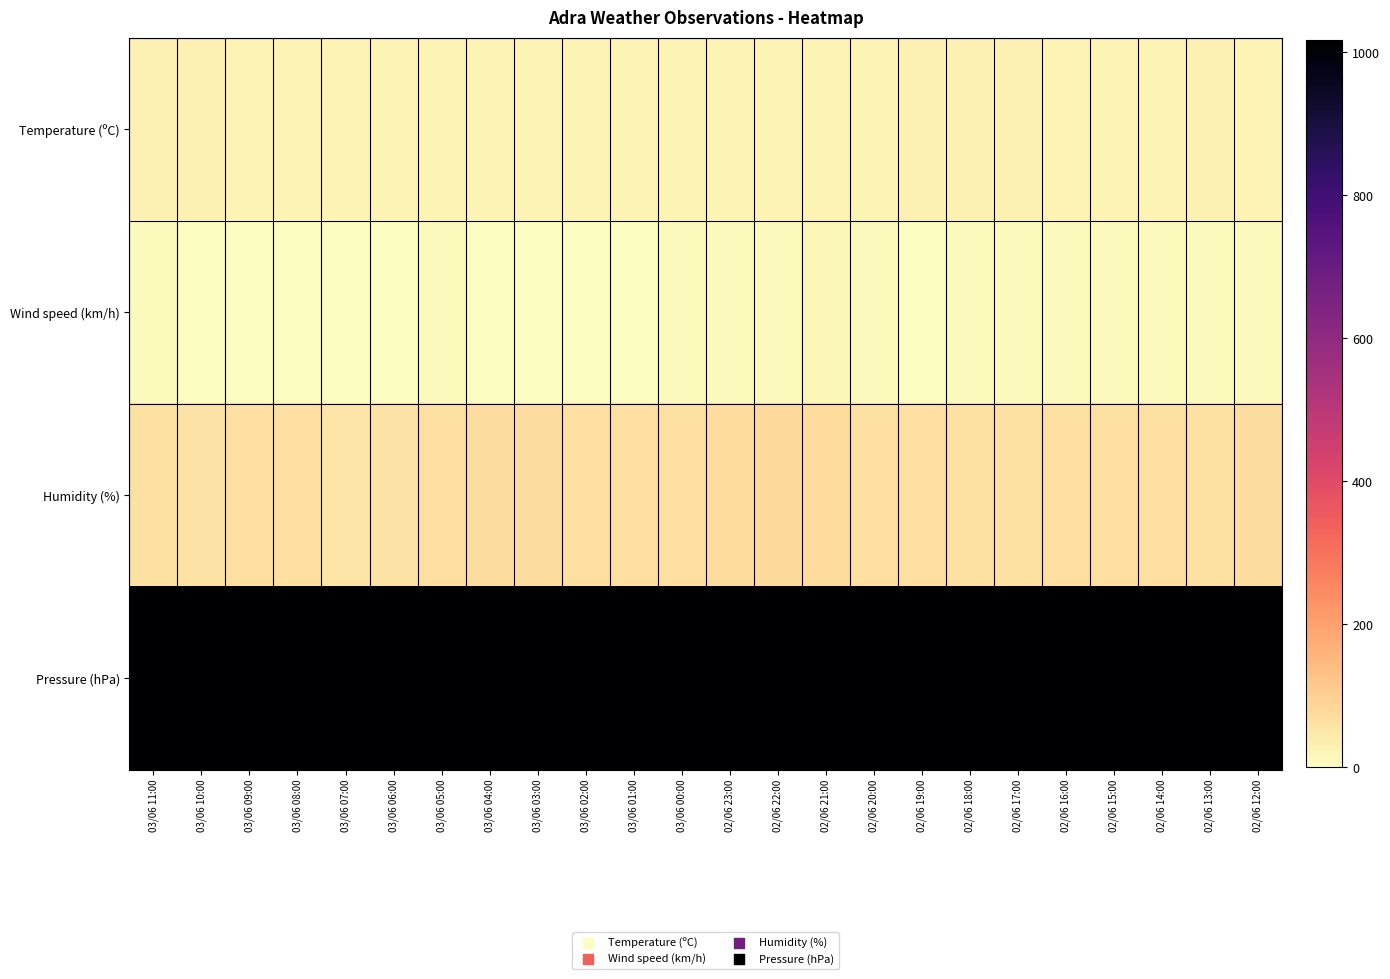

Count the number of categories in the chart.

24